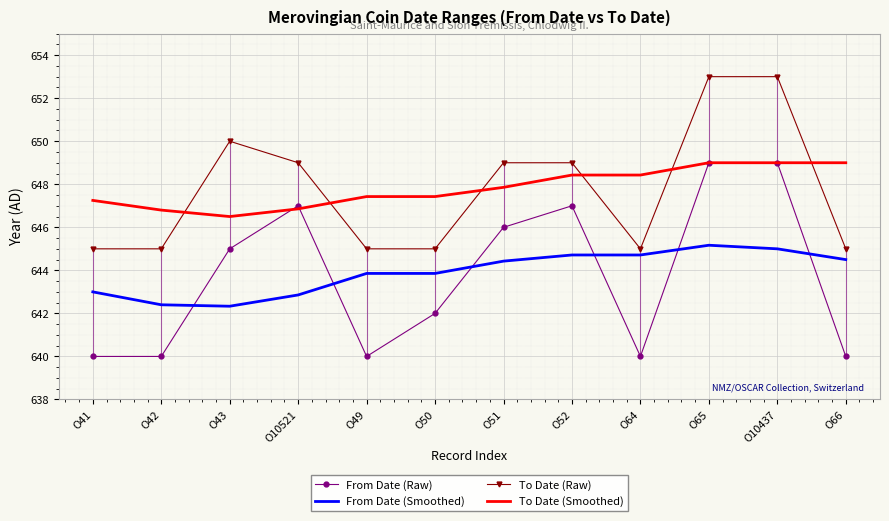

At which label does To Date (Smoothed) first exceed 647?

O41